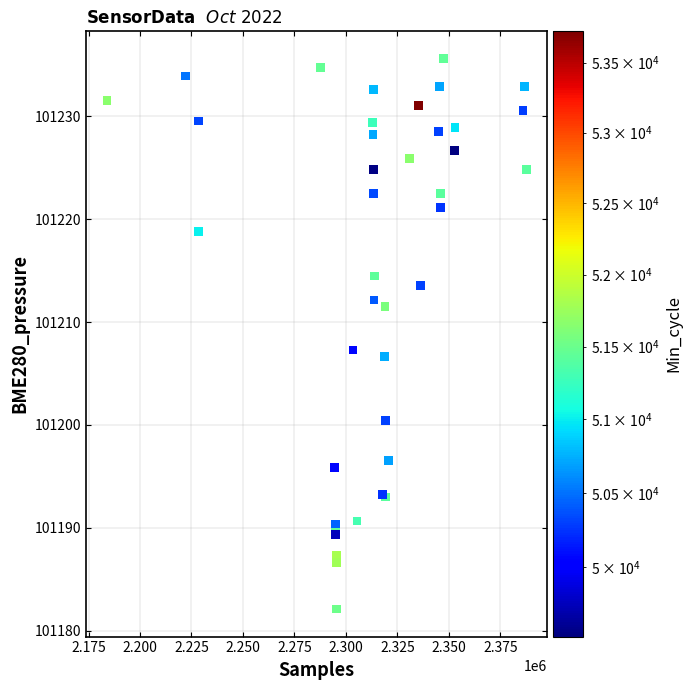

What Y value in the scatter plot is closest to 101208?

101207.3